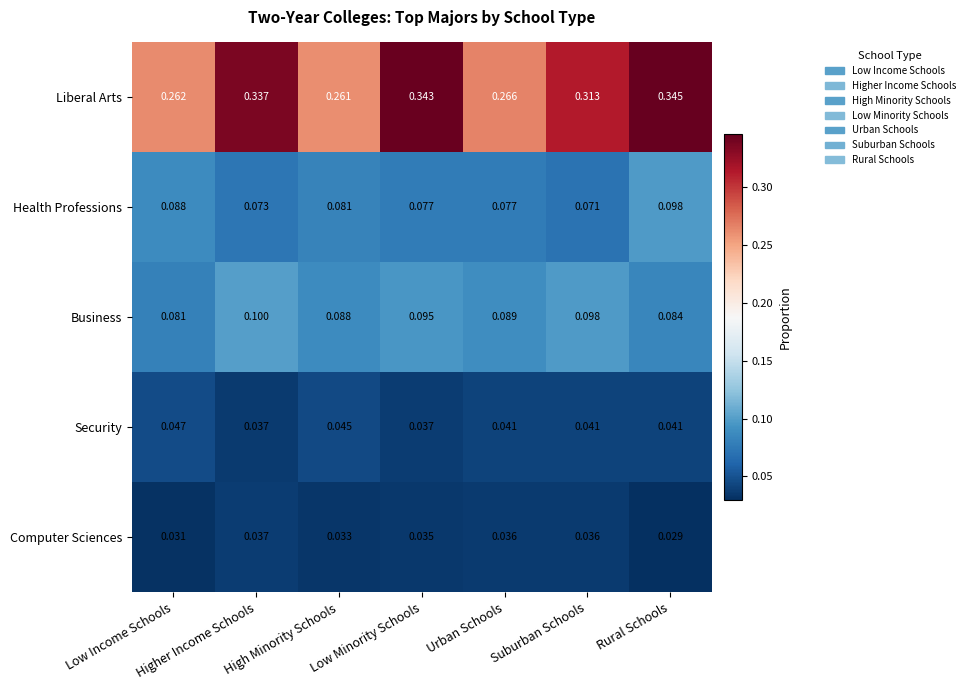

What is the total value across all series at Suburban Schools?

0.6